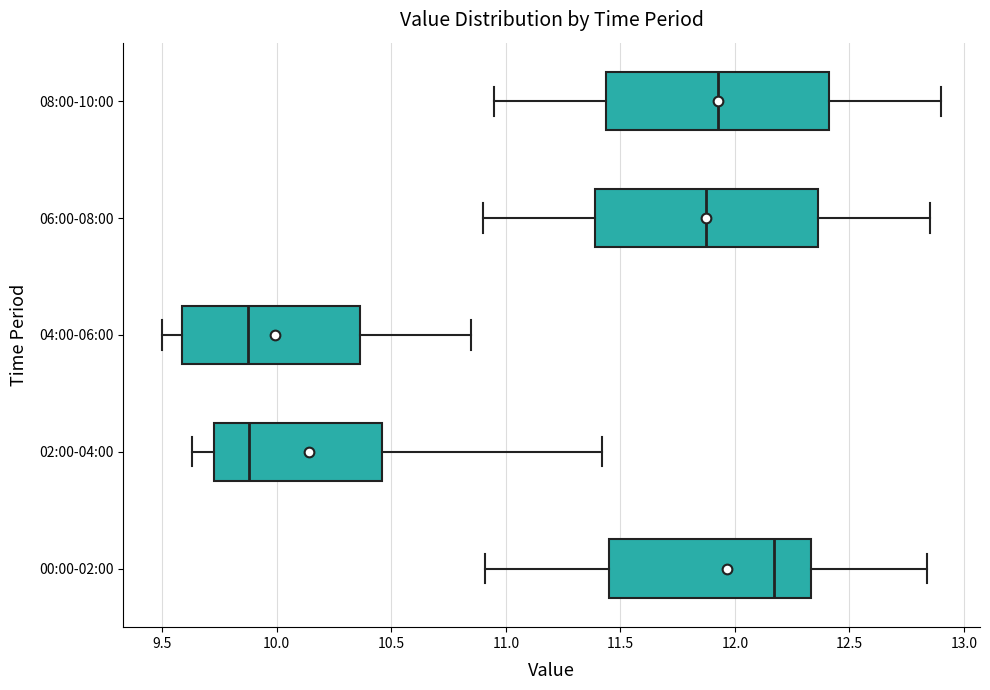

Reading bottom to top, read every box against the x-axis: the position of its median line, the range the box covers, and the ends of its whiskers. The values are not printed on the chart, so give them approximately, as read against the axis.

00:00-02:00: median 12.15, box 11.45 to 12.35, whiskers 10.90 to 12.85
02:00-04:00: median 9.90, box 9.75 to 10.45, whiskers 9.65 to 11.40
04:00-06:00: median 9.90, box 9.60 to 10.35, whiskers 9.50 to 10.85
06:00-08:00: median 11.90, box 11.40 to 12.35, whiskers 10.90 to 12.85
08:00-10:00: median 11.95, box 11.45 to 12.40, whiskers 10.95 to 12.90